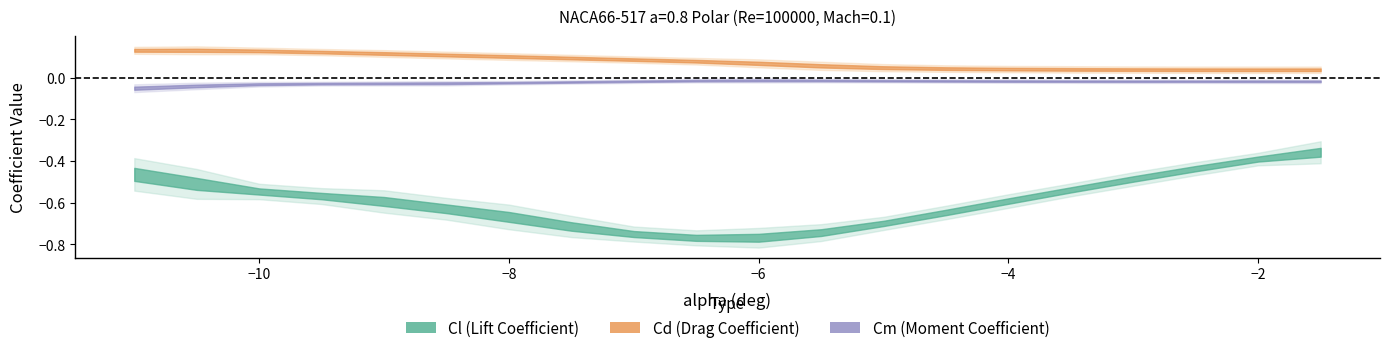

How many data points does each series have?

20